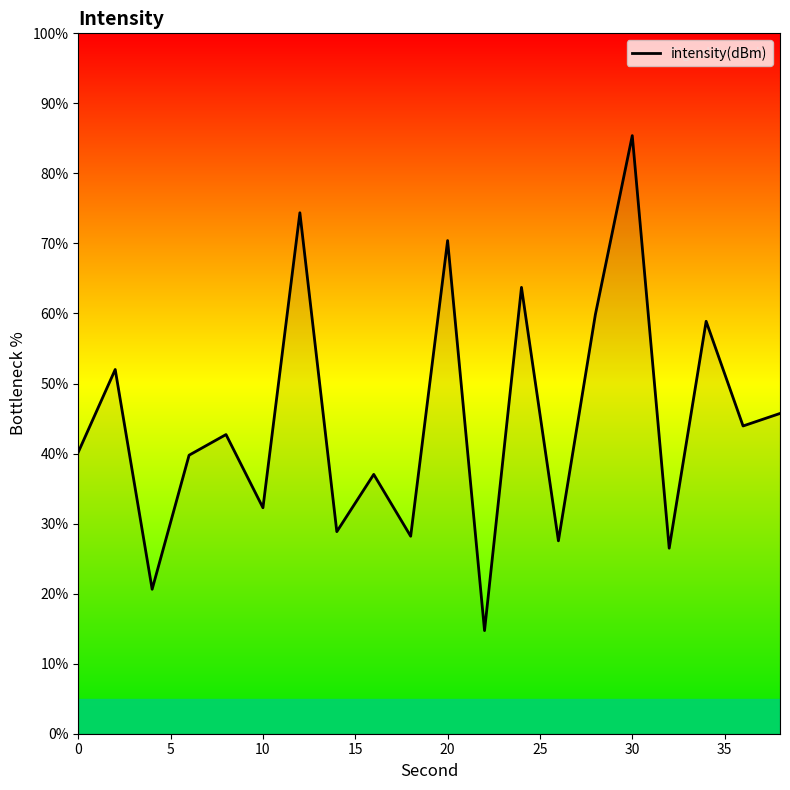

What is the minimum value shown in the chart?

14.7